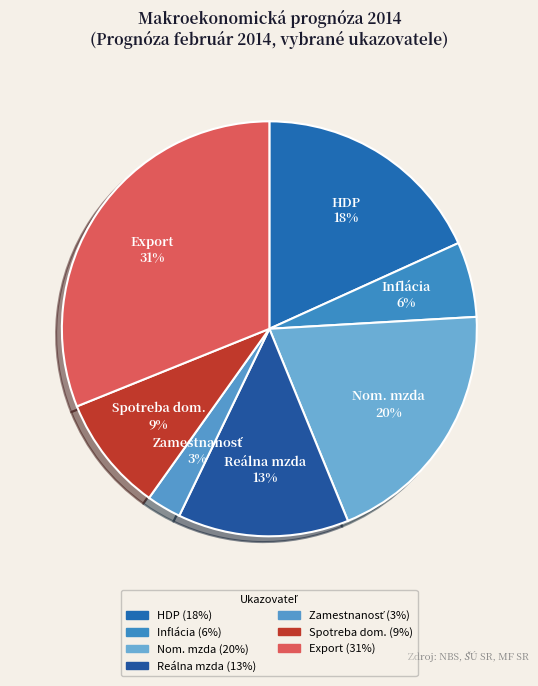

Combined, do Reálna mzda and Spotreba dom. account for over 50%?

No